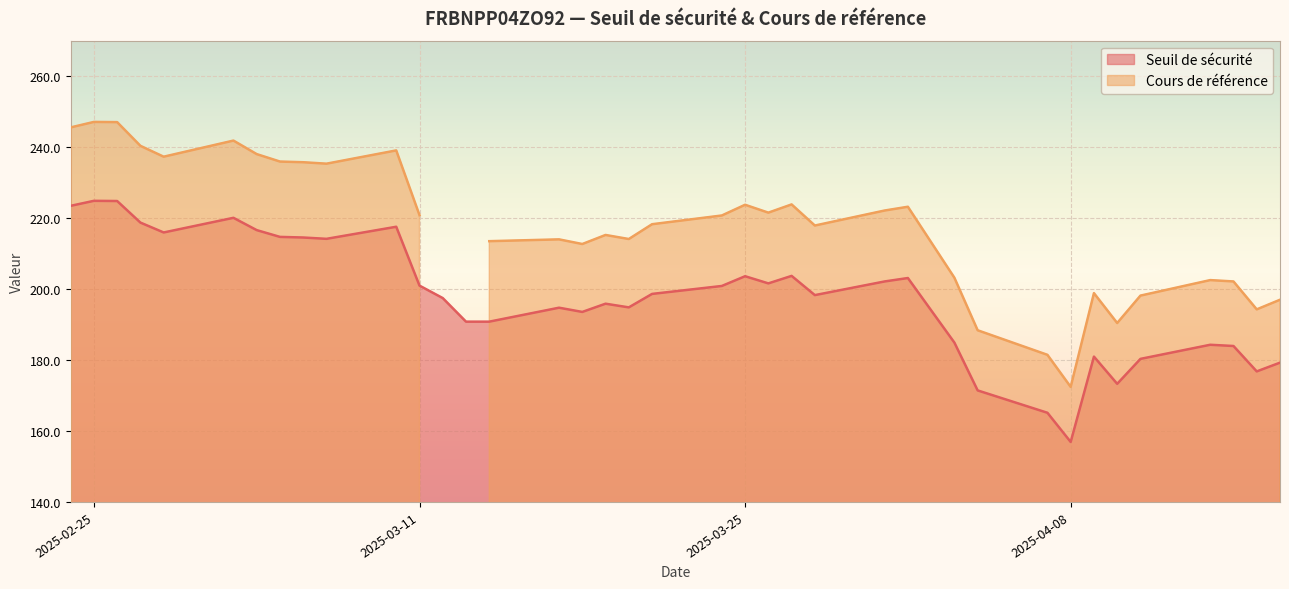

True or false: Cours de référence has a value of 217.9 at 2025-03-28.

True